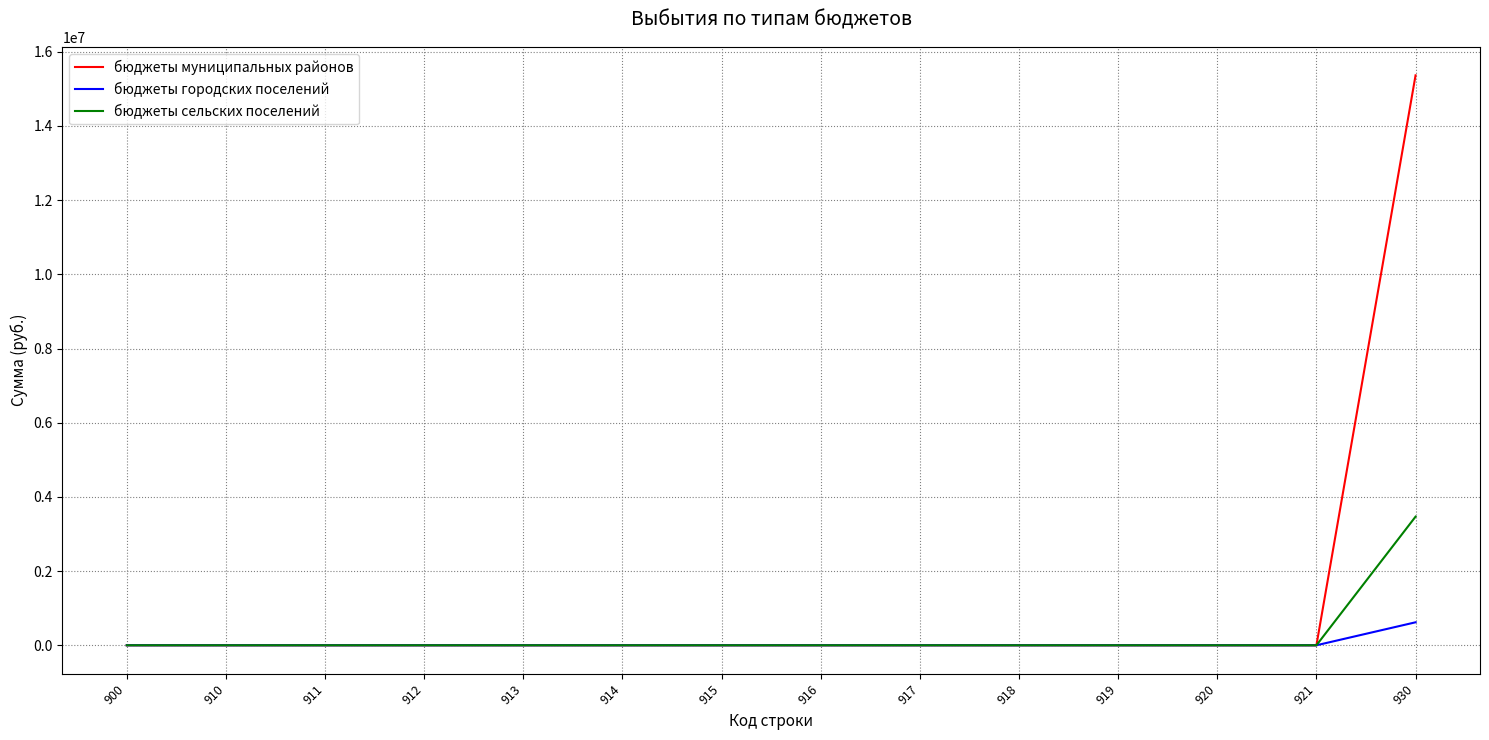

What is the highest value of the бюджеты сельских поселений series?

3468047.5